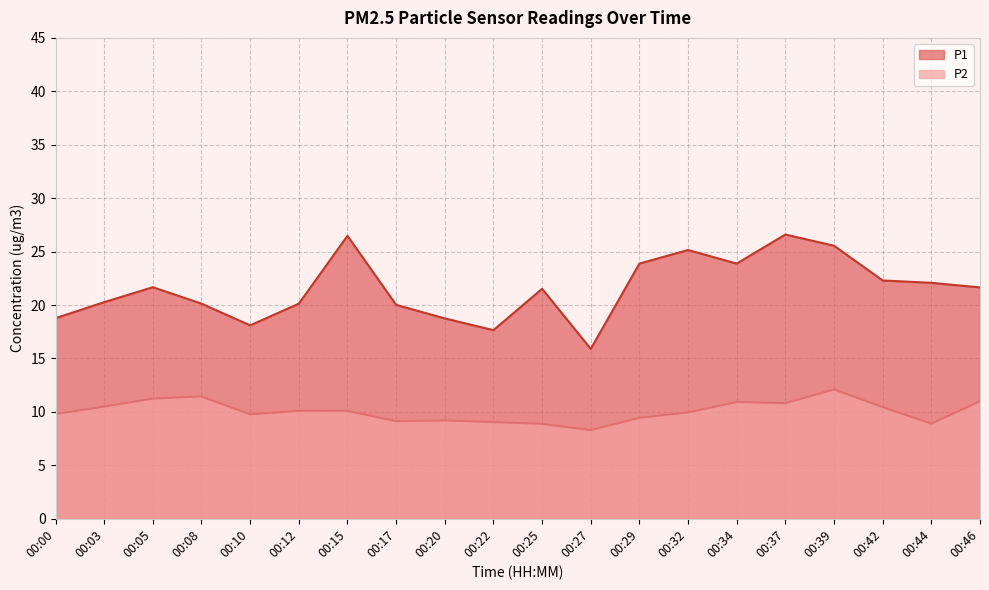

Is the value of P1 at 00:05 greater than the value of P2 at 00:29?

Yes